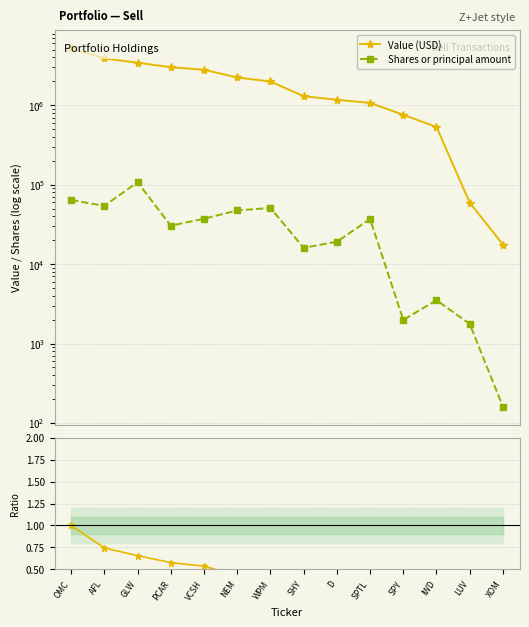

What is the label of the 10th point from the right?

VCSH